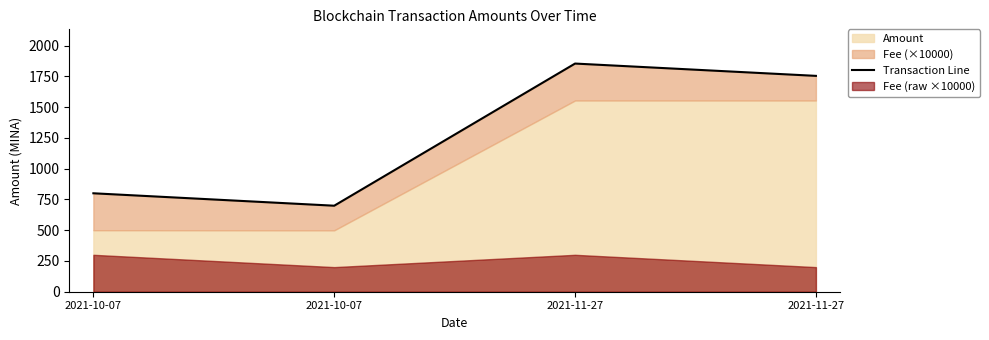

Which label corresponds to the largest value in the chart?

2021-11-27